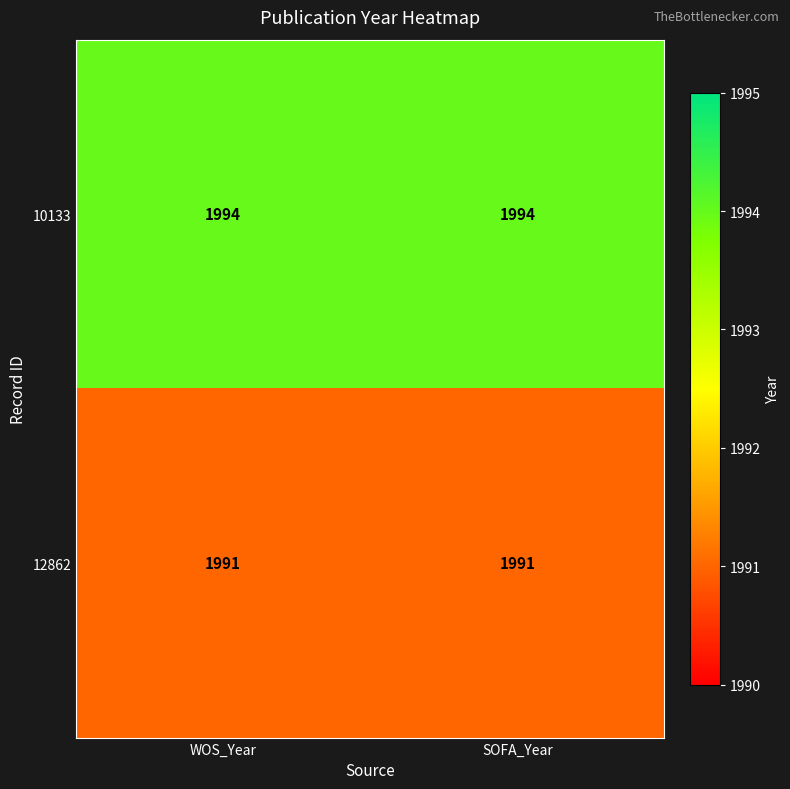

At SOFA_Year, list the series in order from largest to smallest.

10133, 12862